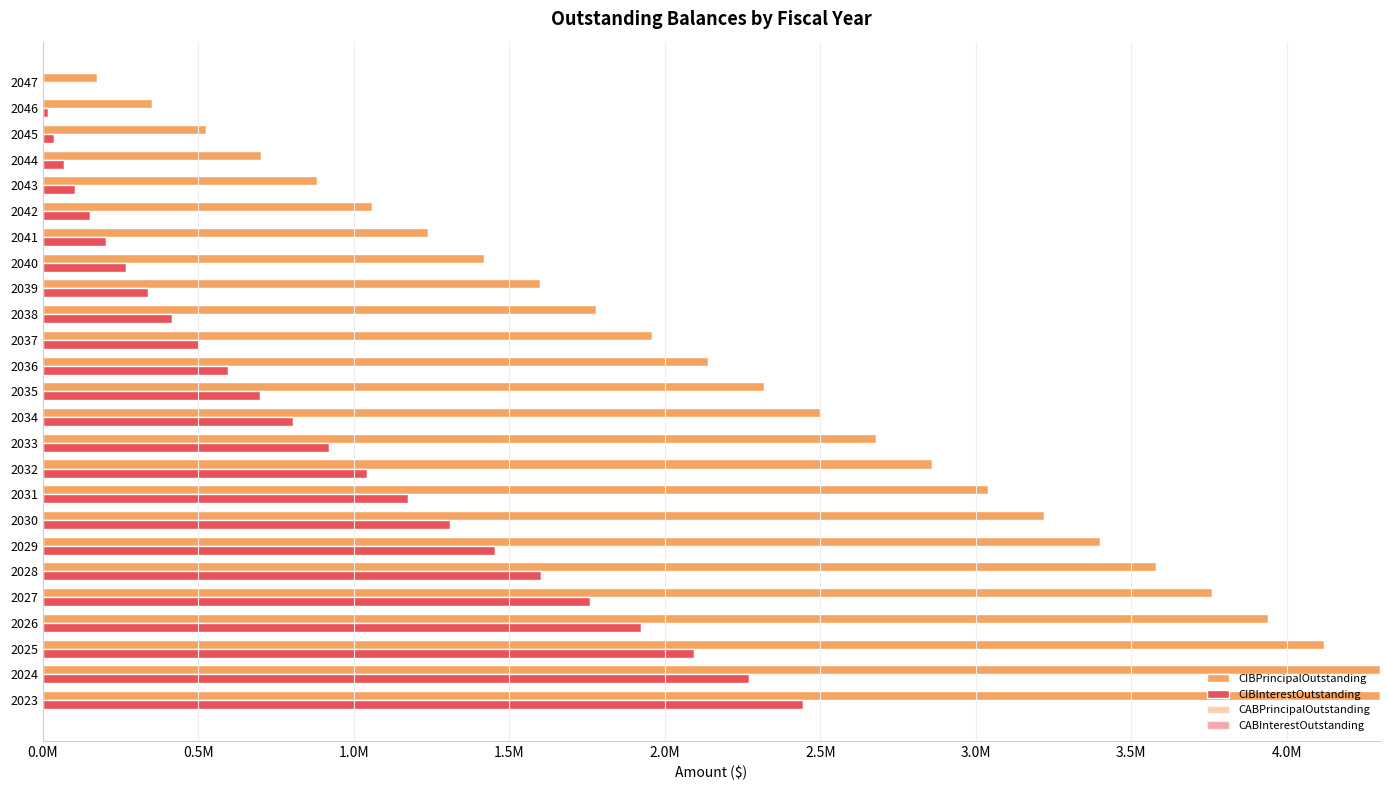

What is the average value of the CIBInterestOutstanding series?

888034.1